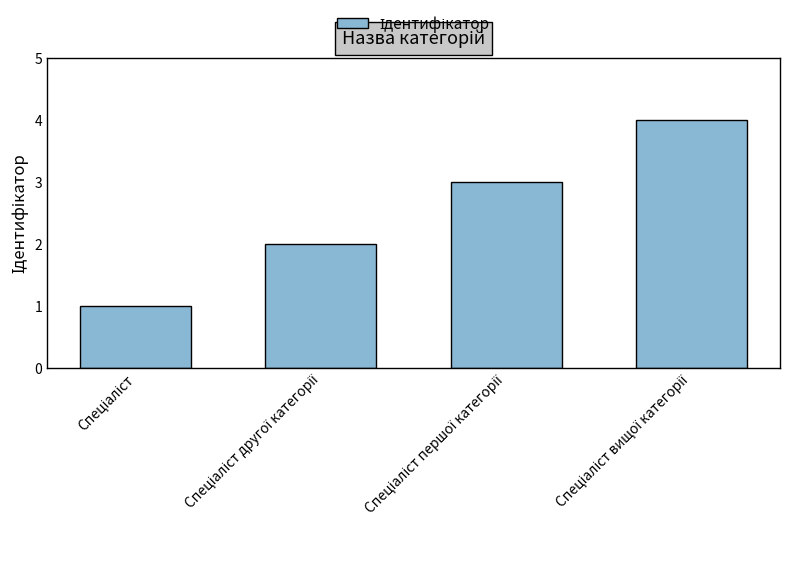

Count the number of categories in the chart.

4